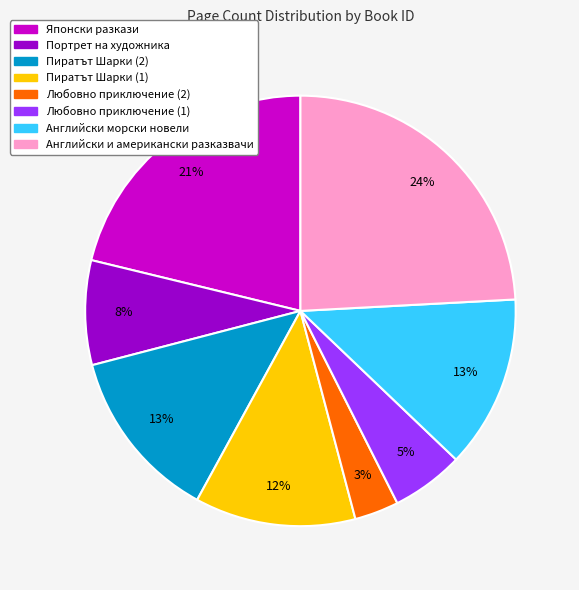

To the nearest percent, what is the difference between the largest and smallest slice percentages?

21%